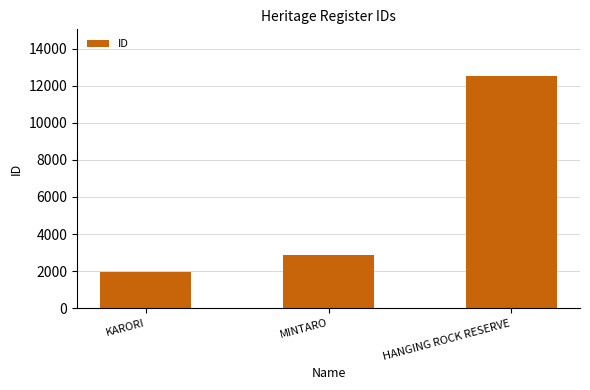

Read the value at HANGING ROCK RESERVE, to the nearest 100.

12500